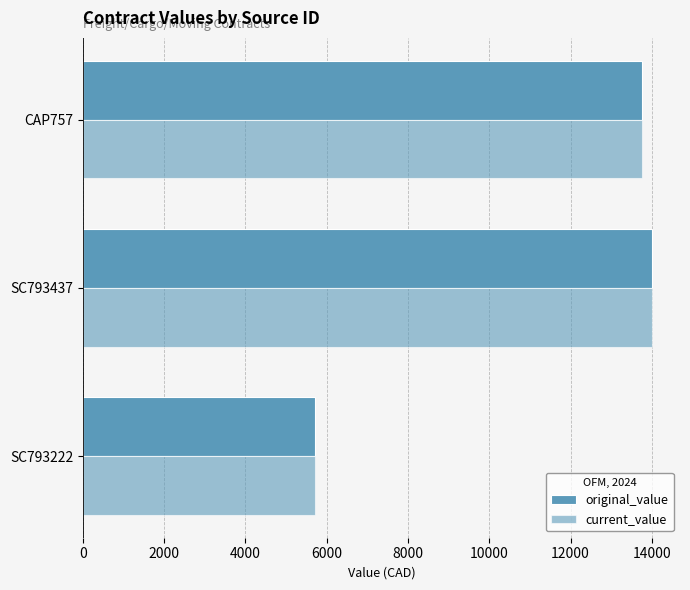

How many series are shown in this chart?

2